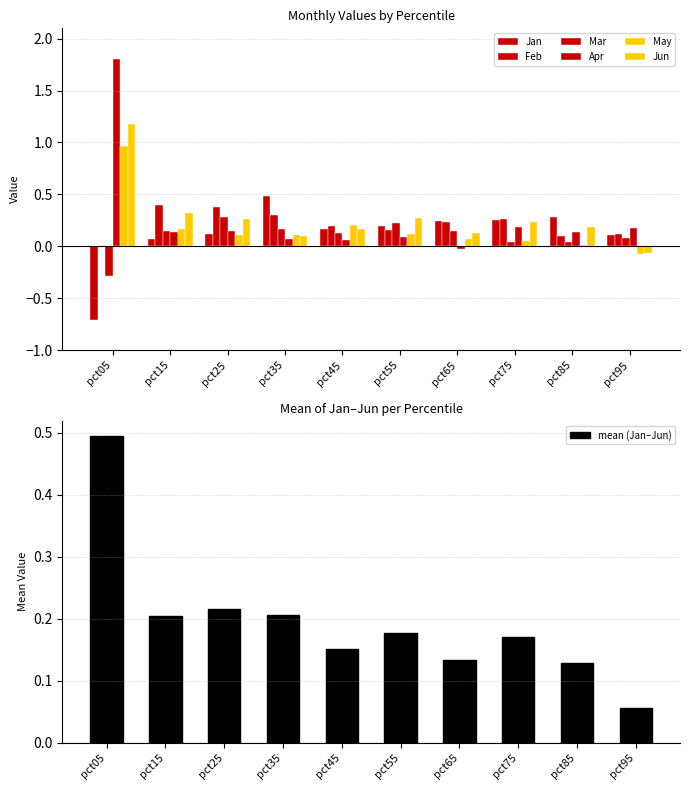

How many values in Apr are below zero?

1